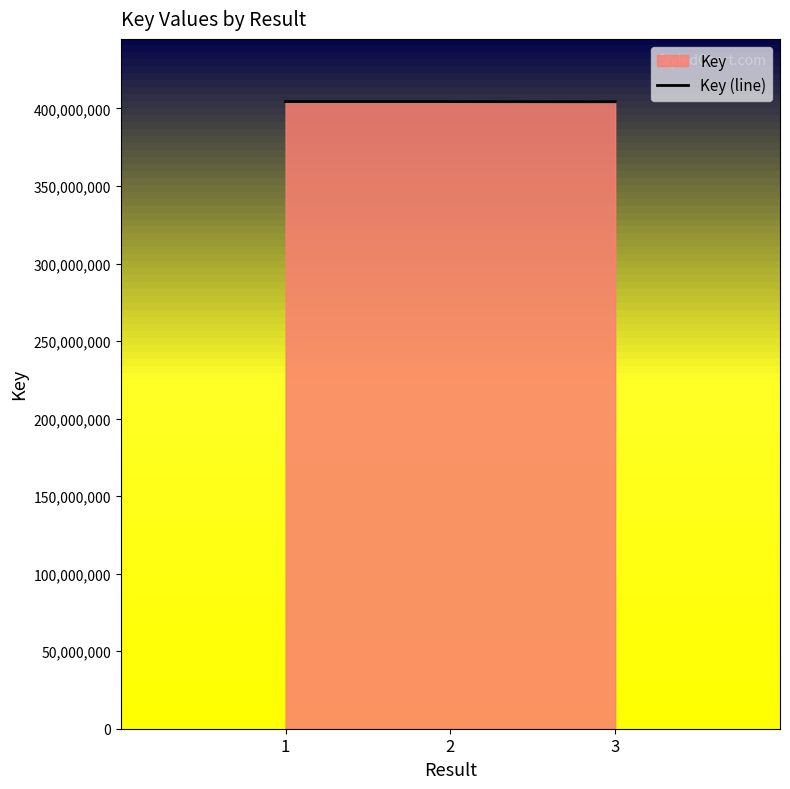

How many lines are shown in the chart?

1